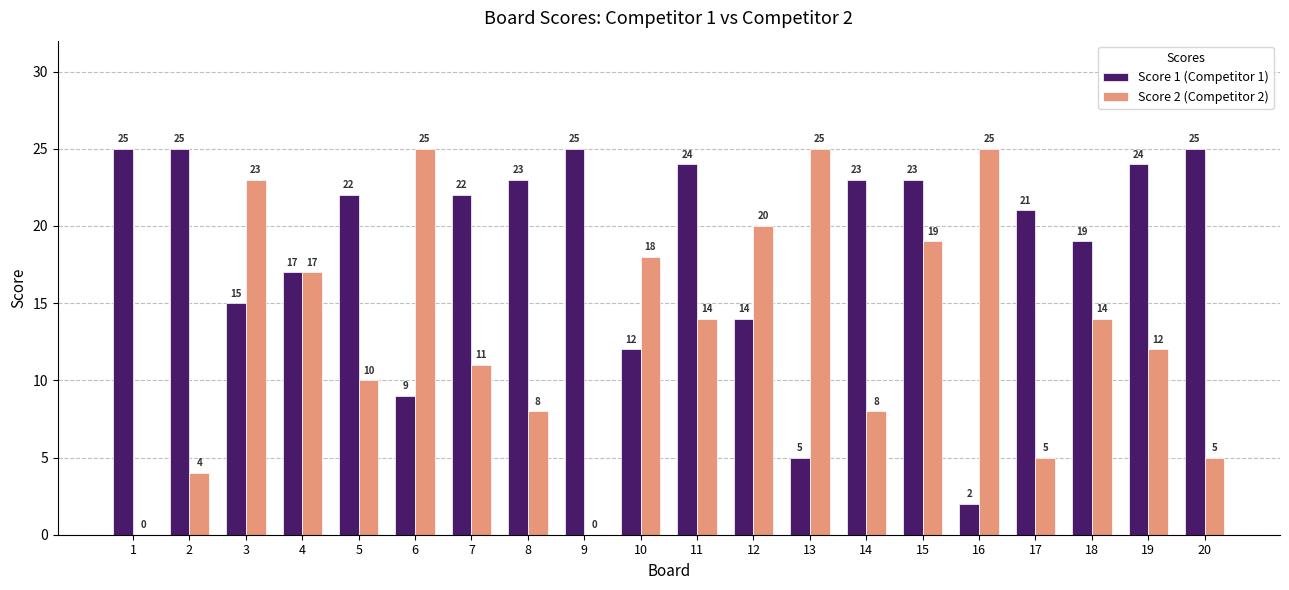

What is the greatest value displayed?

25